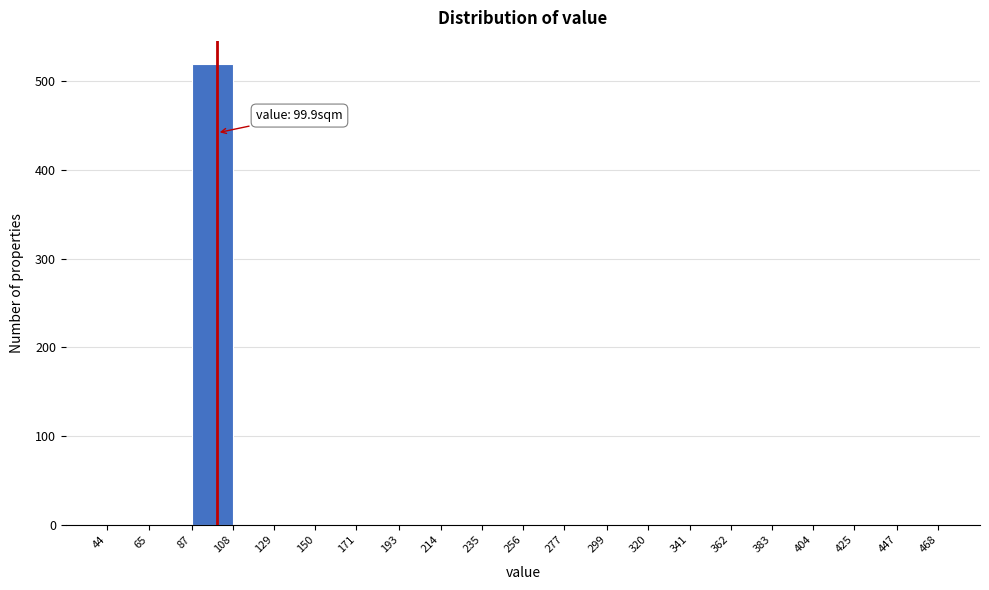

Over which range of the x-axis is the bar tallest?

87 to 108